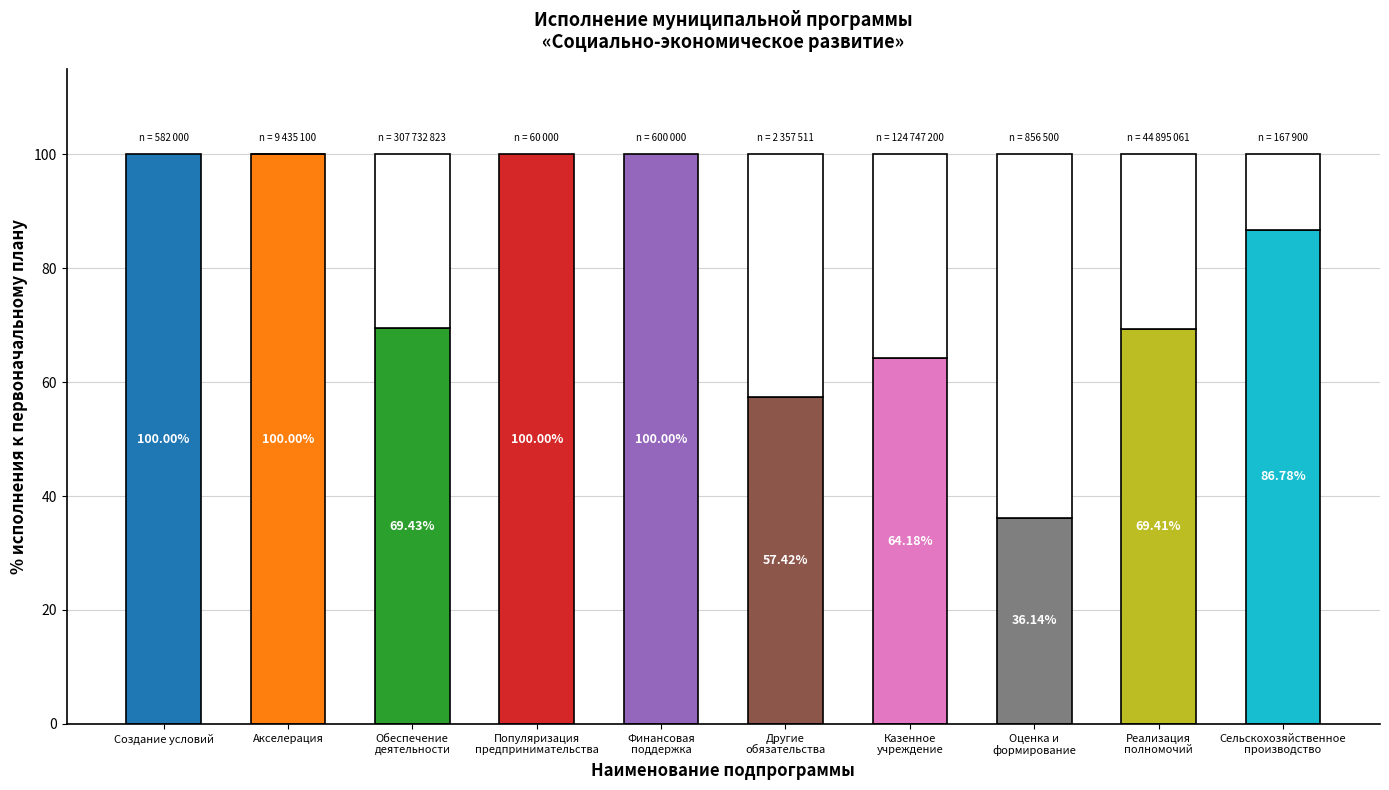

What is the value of the % исполнения к первоначальному плану bar at the 3rd from the left?

69.4